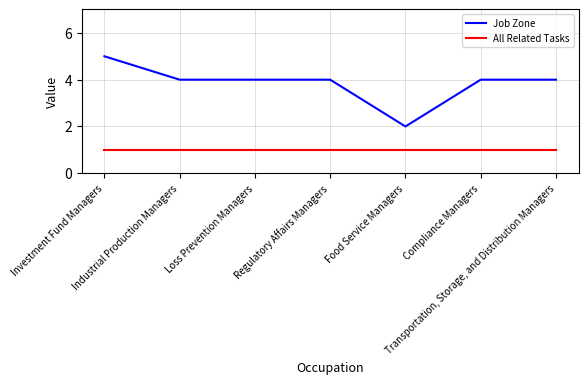

Reading left to right, transcribe all the data shown in this chart.

Job Zone: Investment Fund Managers=5	Industrial Production Managers=4	Loss Prevention Managers=4	Regulatory Affairs Managers=4	Food Service Managers=2	Compliance Managers=4	Transportation, Storage, and Distribution Managers=4
All Related Tasks: Investment Fund Managers=1	Industrial Production Managers=1	Loss Prevention Managers=1	Regulatory Affairs Managers=1	Food Service Managers=1	Compliance Managers=1	Transportation, Storage, and Distribution Managers=1